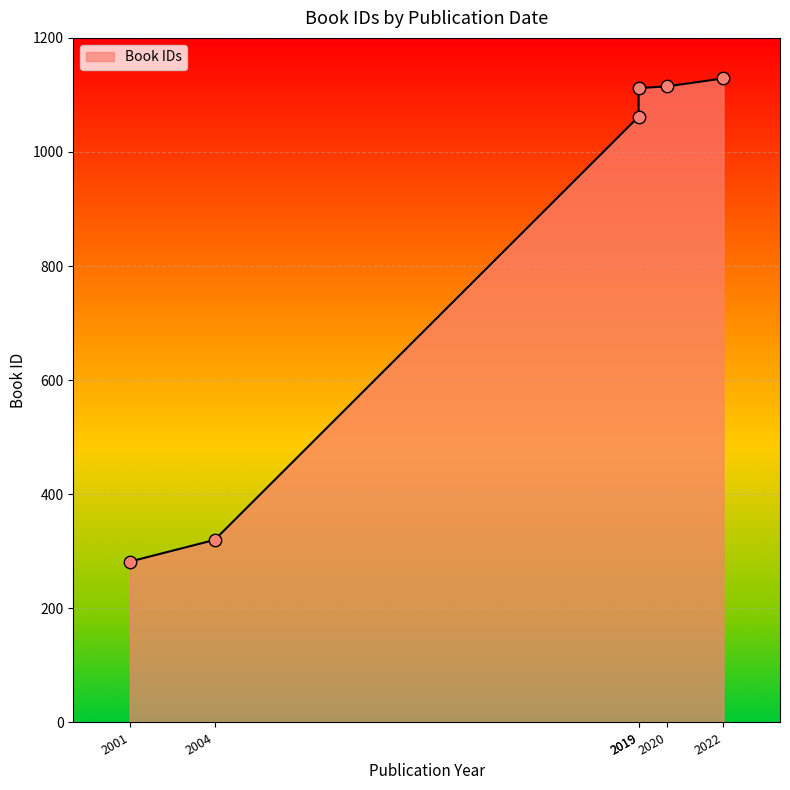

Approximately how many times larger is the value at 2001 compared to 2004?

0.9